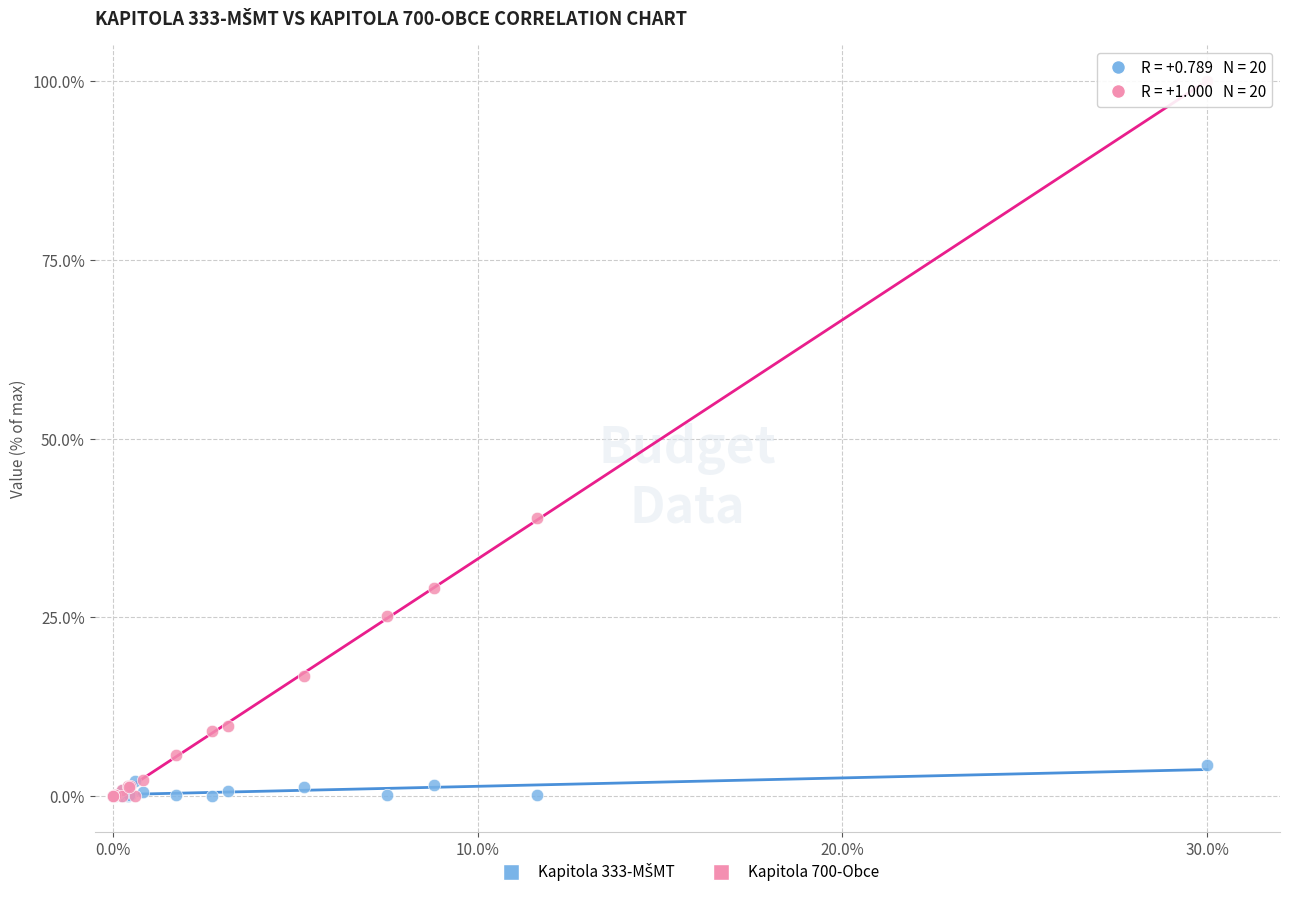

Across all series, what Y value is closest to 50?

38.9